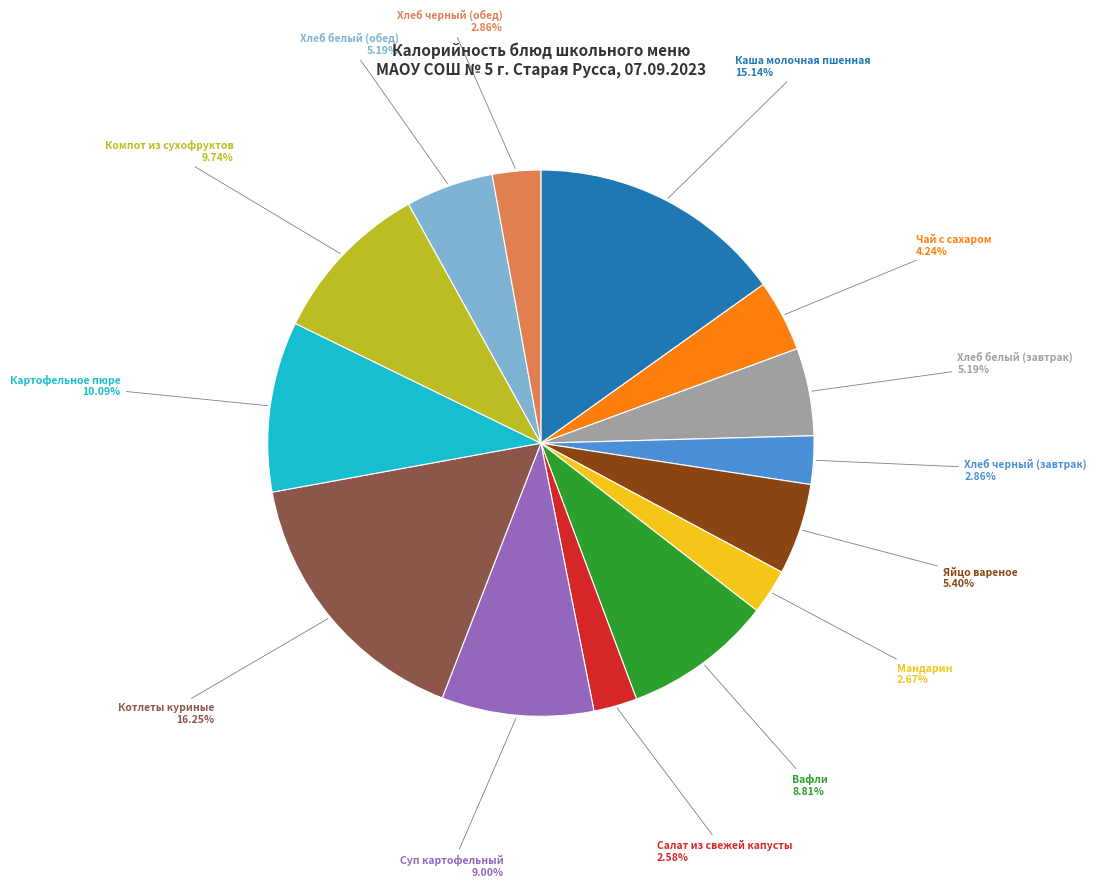

True or false: Яйцо вареное accounts for 18% of the total.

False